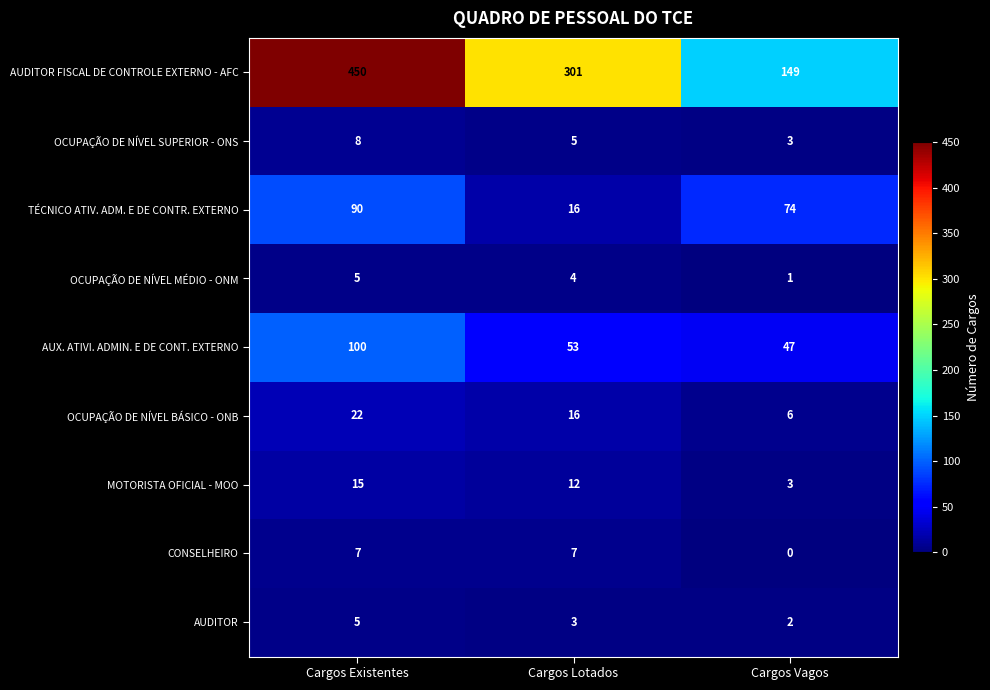

Which series has the largest total across all categories?

AUDITOR FISCAL DE CONTROLE EXTERNO - AFC